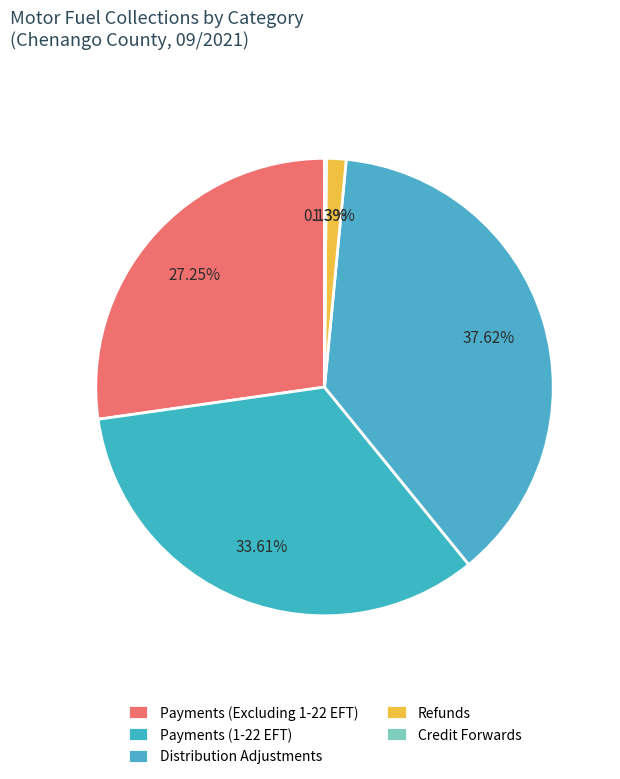

Does Payments (Excluding 1-22 EFT) represent more than half of the total?

No